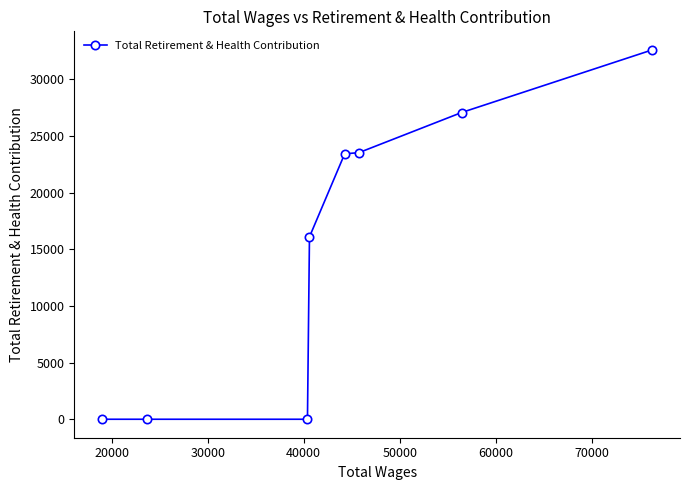

What is the greatest value displayed?

32621